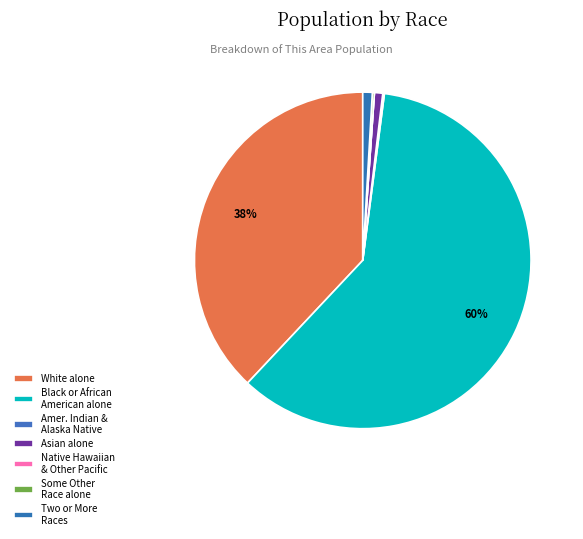

Rank the categories by value from highest to lowest.

Black or African American alone, White alone, Two or More Races, Asian alone, Some Other Race alone, American Indian and Alaska Native, Native Hawaiian and Other Pacific